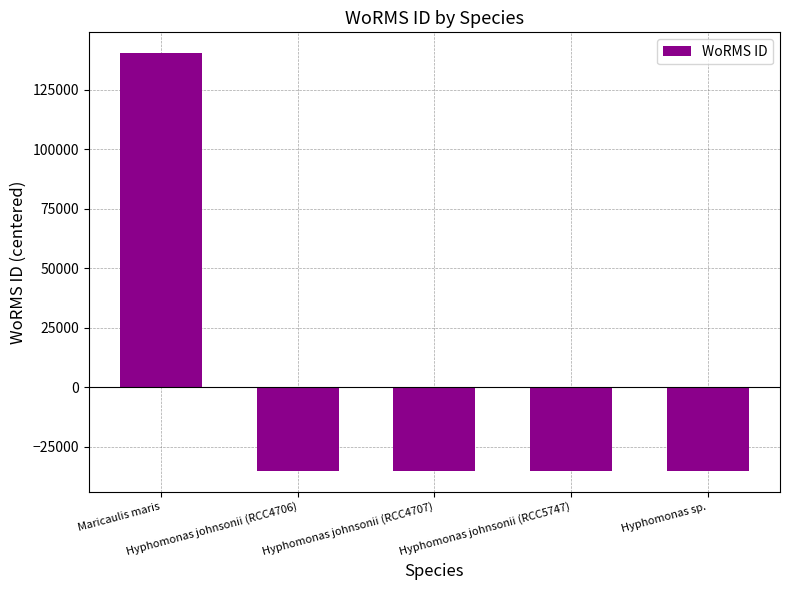

Which category has the highest value across all series?

Maricaulis maris